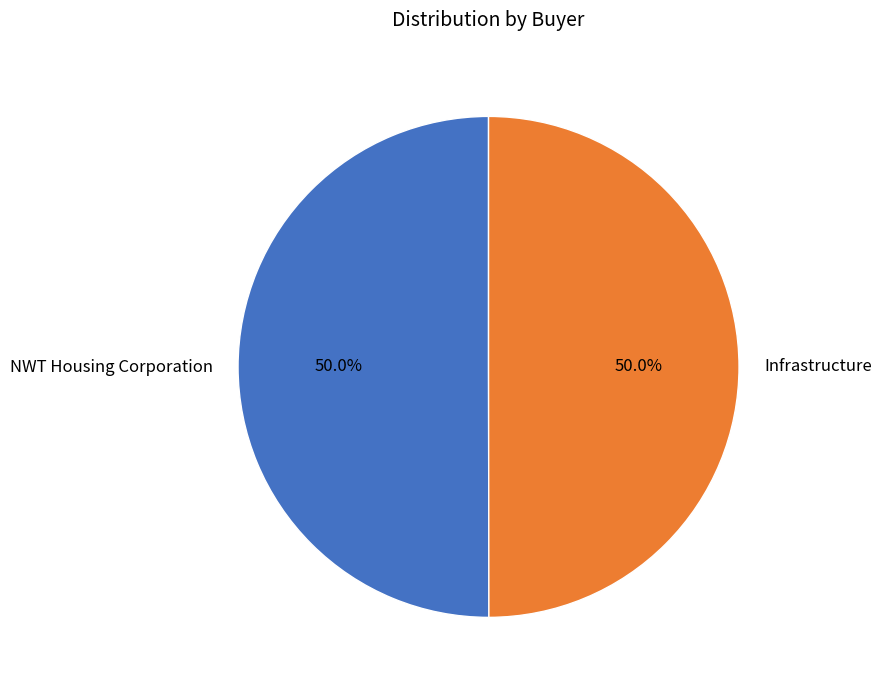

To the nearest percent, what percentage of the pie is Infrastructure?

50%